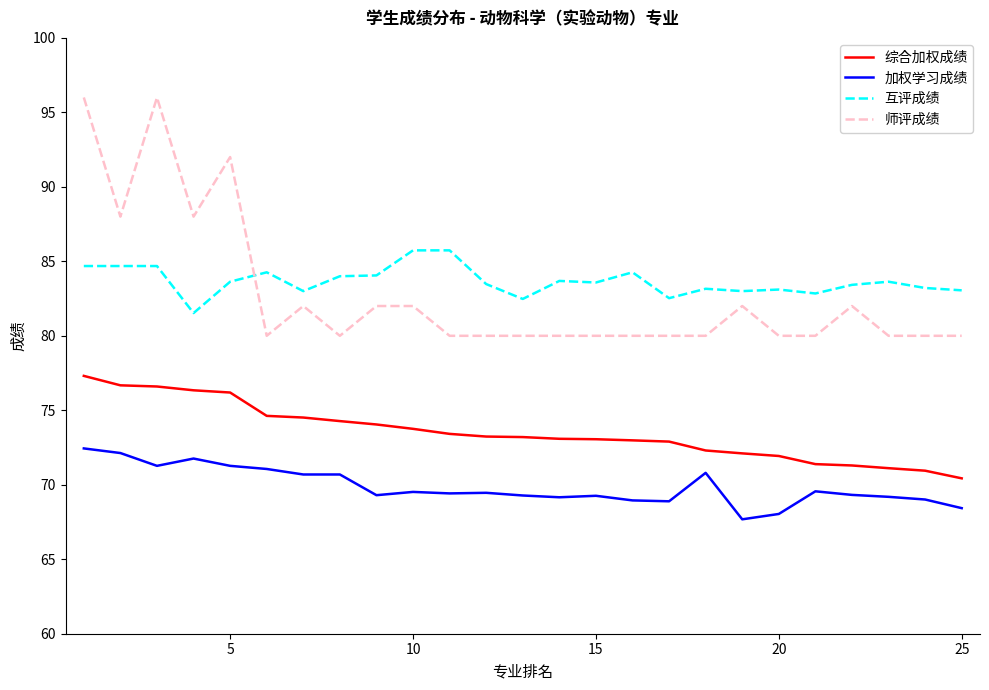

What is the highest value of the 师评成绩 series?

96.0